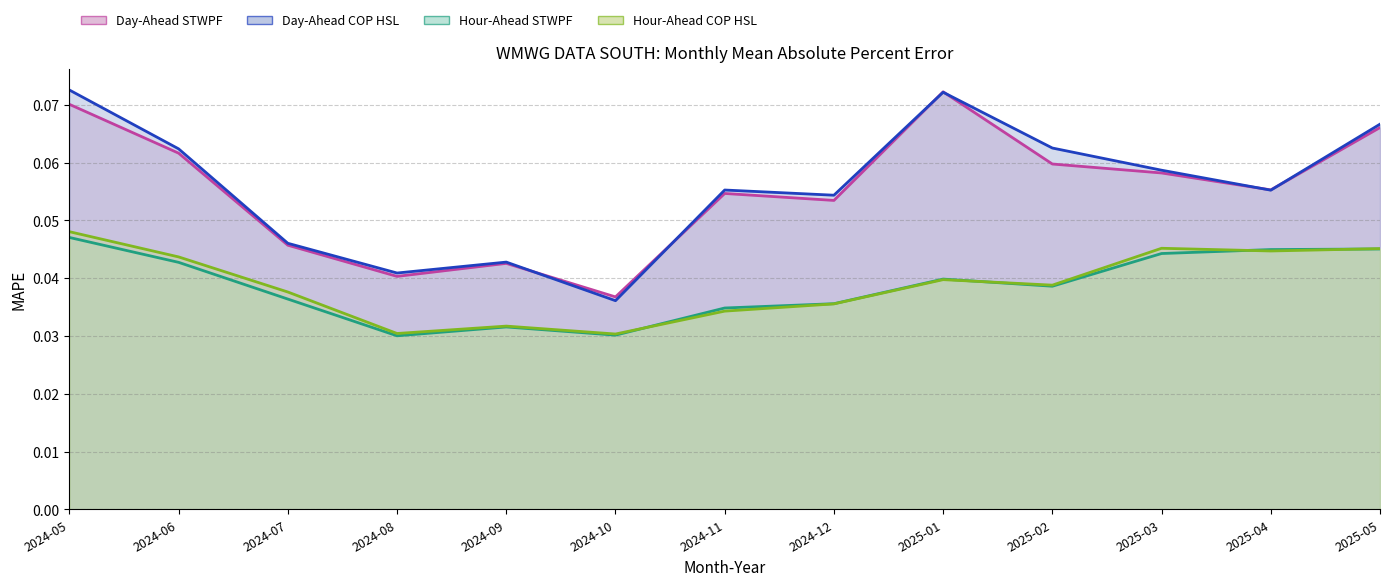

The Hour-Ahead COP HSL series shows 0.0 at 2025-02. True or false?

True